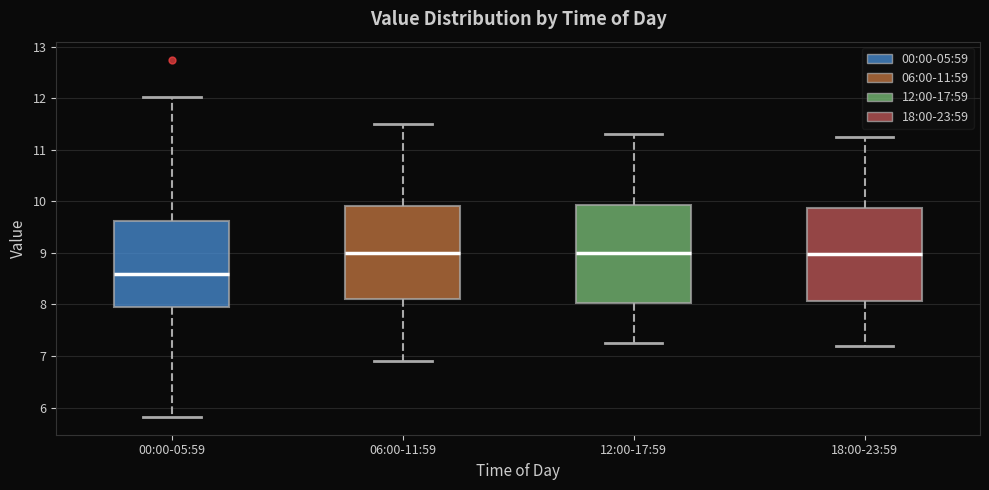

Which box's median line is the lowest?

00:00-05:59